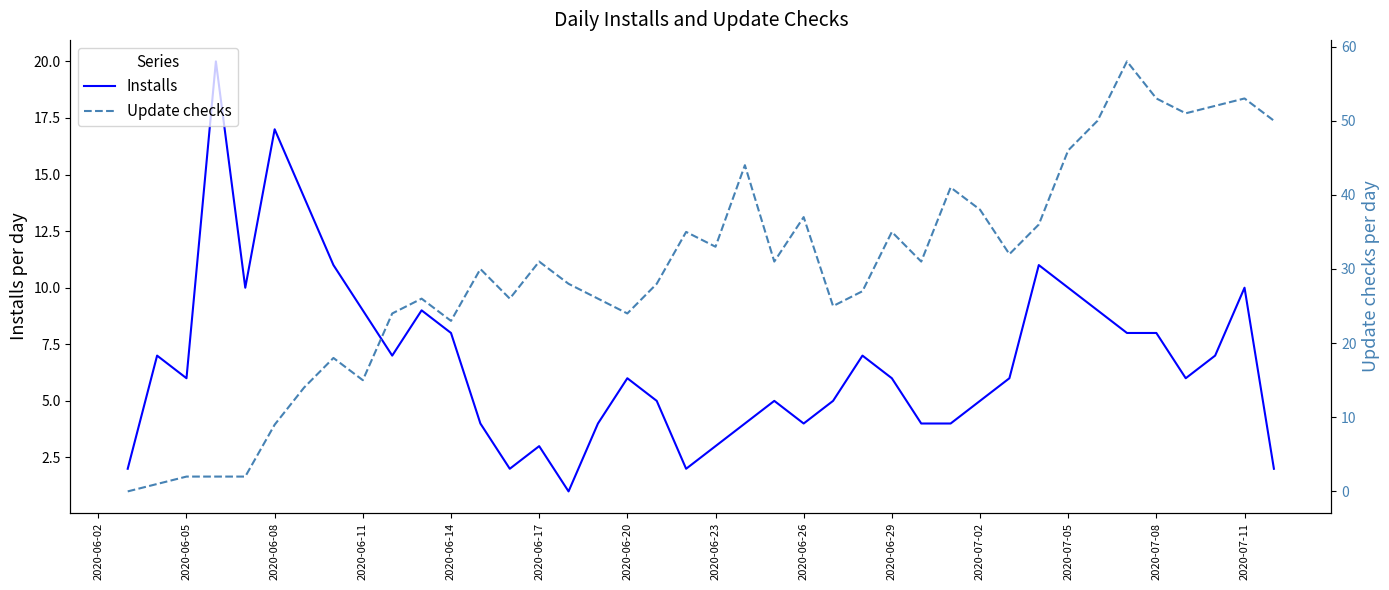

The Installs series shows 11 at 2020-07-08. True or false?

False